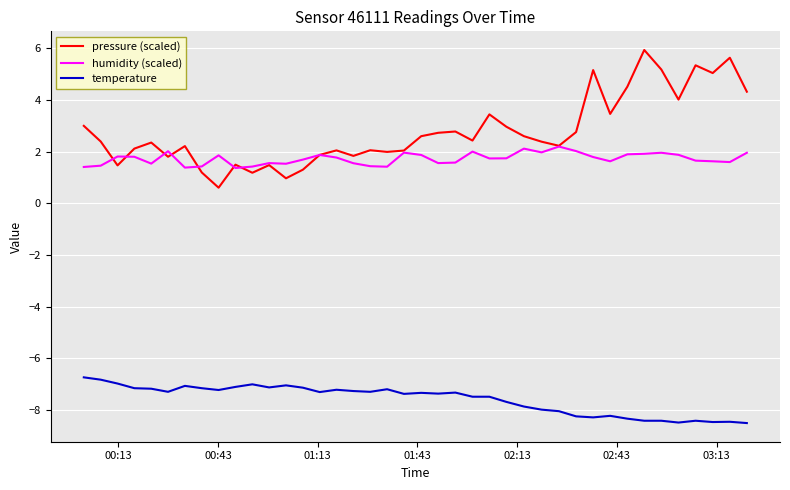

True or false: temperature and humidity (scaled) intersect in this chart.

False